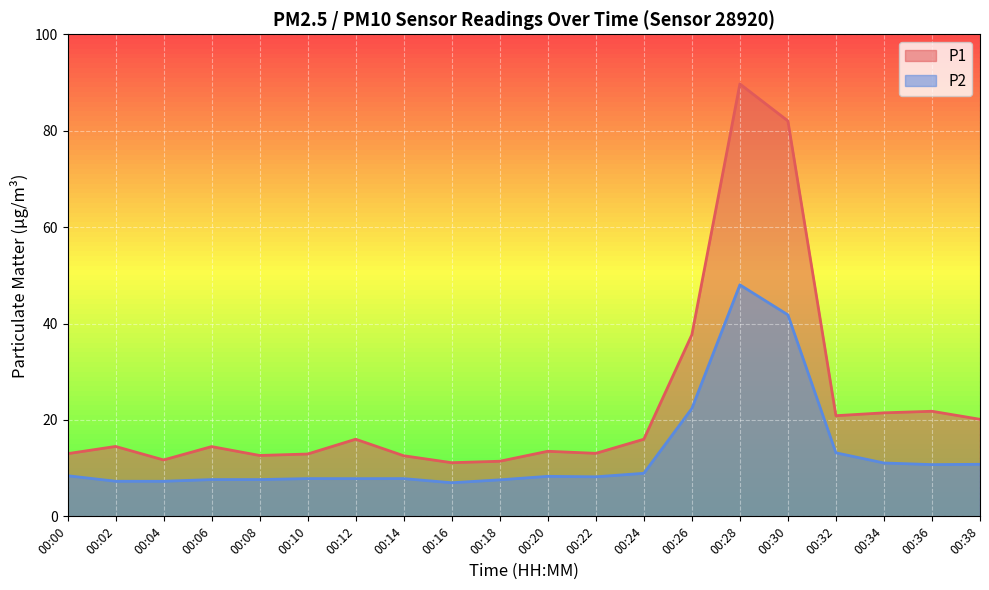

How many data points in P2 are less than 8?

9